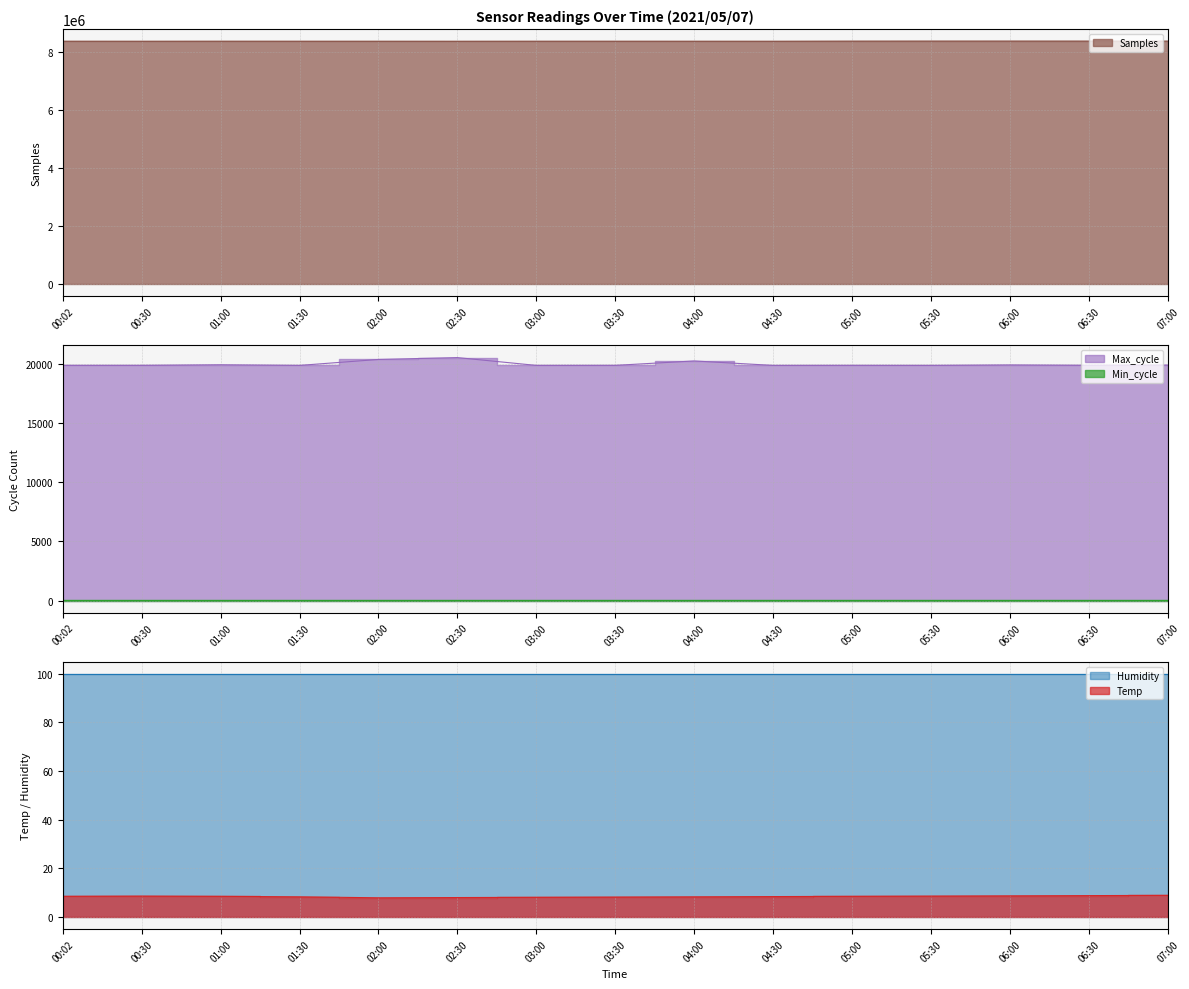

True or false: Temp has a value of 8.7 at 06:00.

True